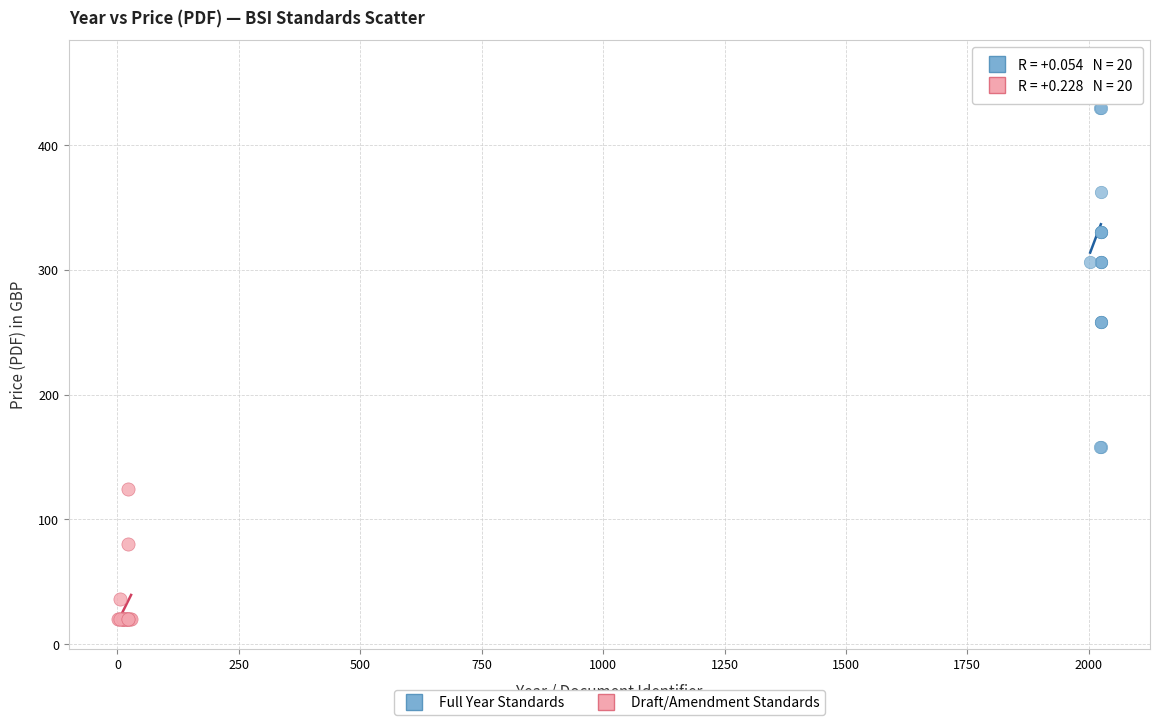

Which series has the widest spread of Y values?

Full Year Standards